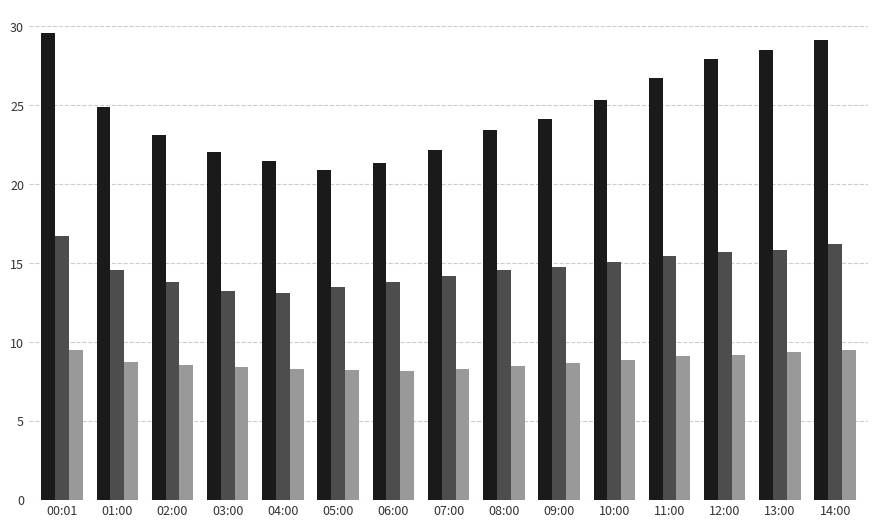

At which category is the sum across all series the highest?

00:01